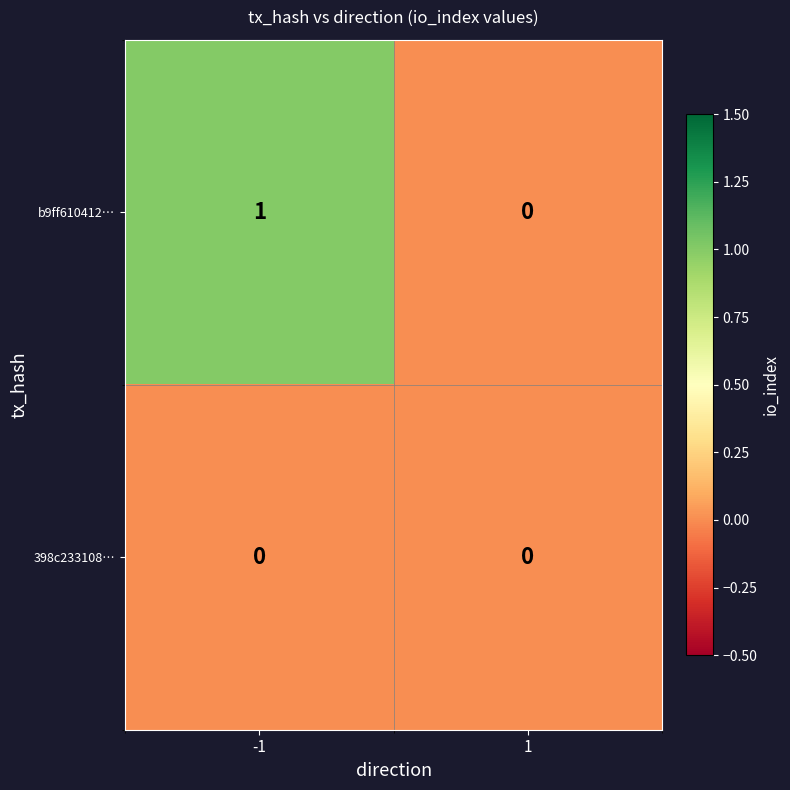

Reading right to left, what are all the values shown in this chart?

b9ff610412…: 0	1
398c233108…: 0	0